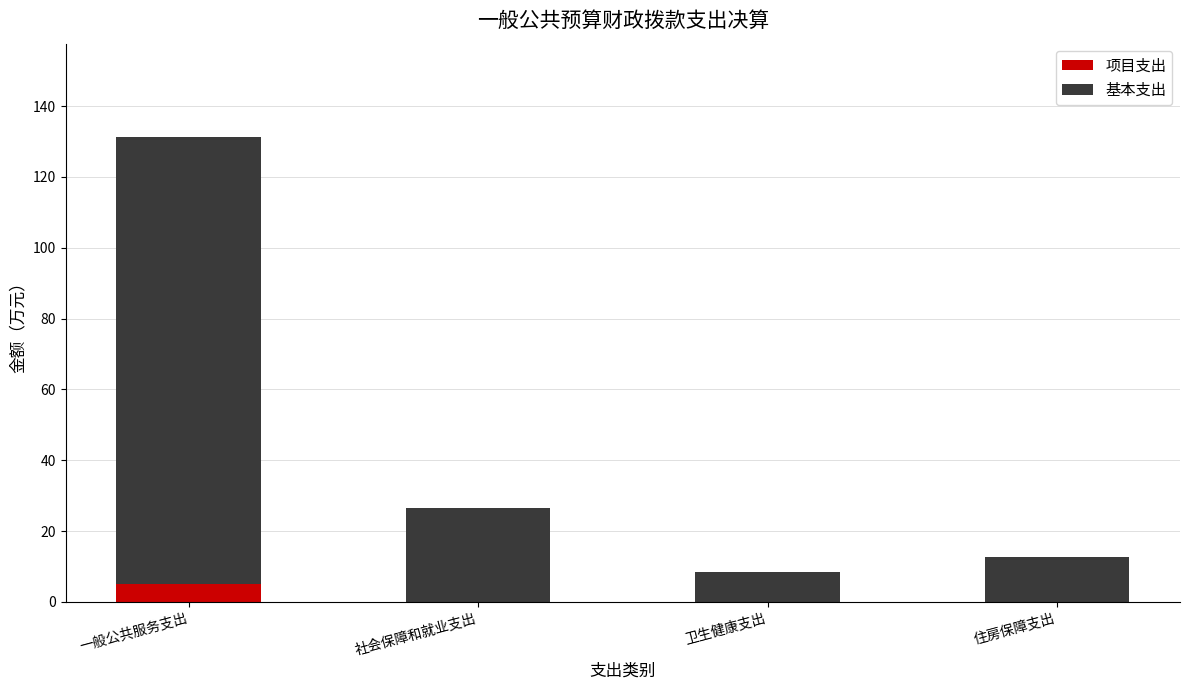

Reading left to right, what are the values for 项目支出?

一般公共服务支出=5.0	社会保障和就业支出=0.0	卫生健康支出=0.0	住房保障支出=0.0